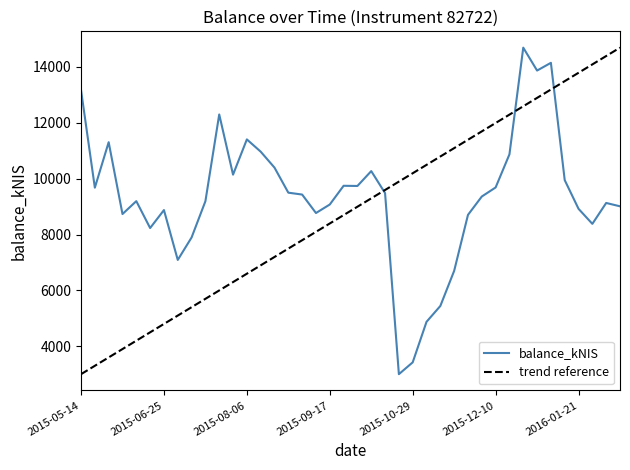

Which label corresponds to the smallest value in the chart?

2015-10-22